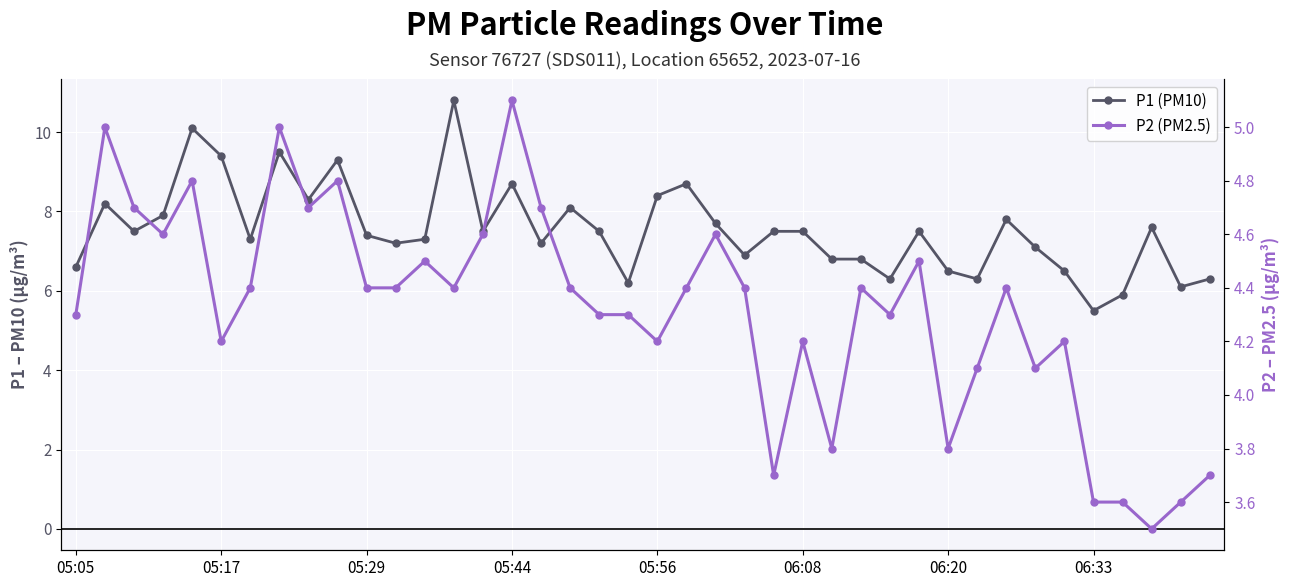

What is the difference between the P1 (PM10) values at 05:29 and 19?

1.3